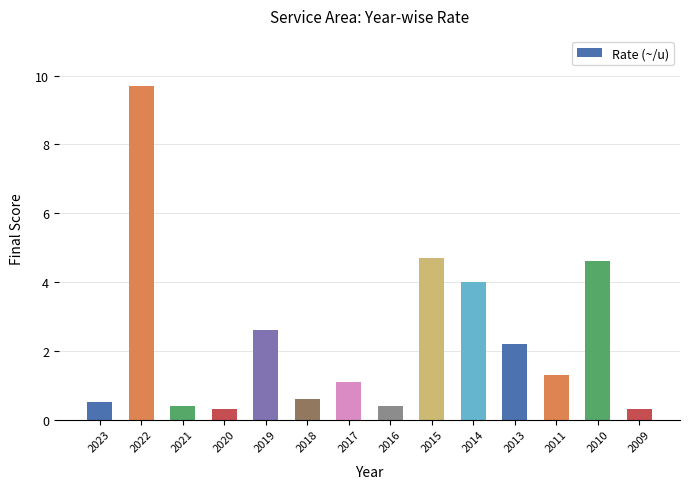

Reading right to left, transcribe all the data shown in this chart.

0.3	4.6	1.3	2.2	4.0	4.7	0.4	1.1	0.6	2.6	0.3	0.4	9.7	0.5